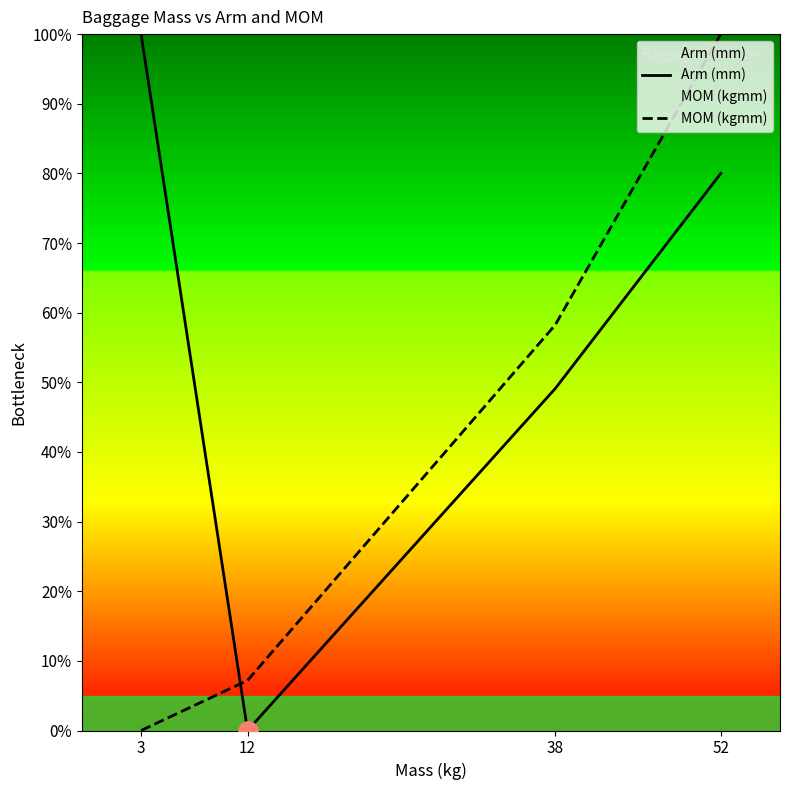

What is the average value of the Arm (mm) series?

57.3